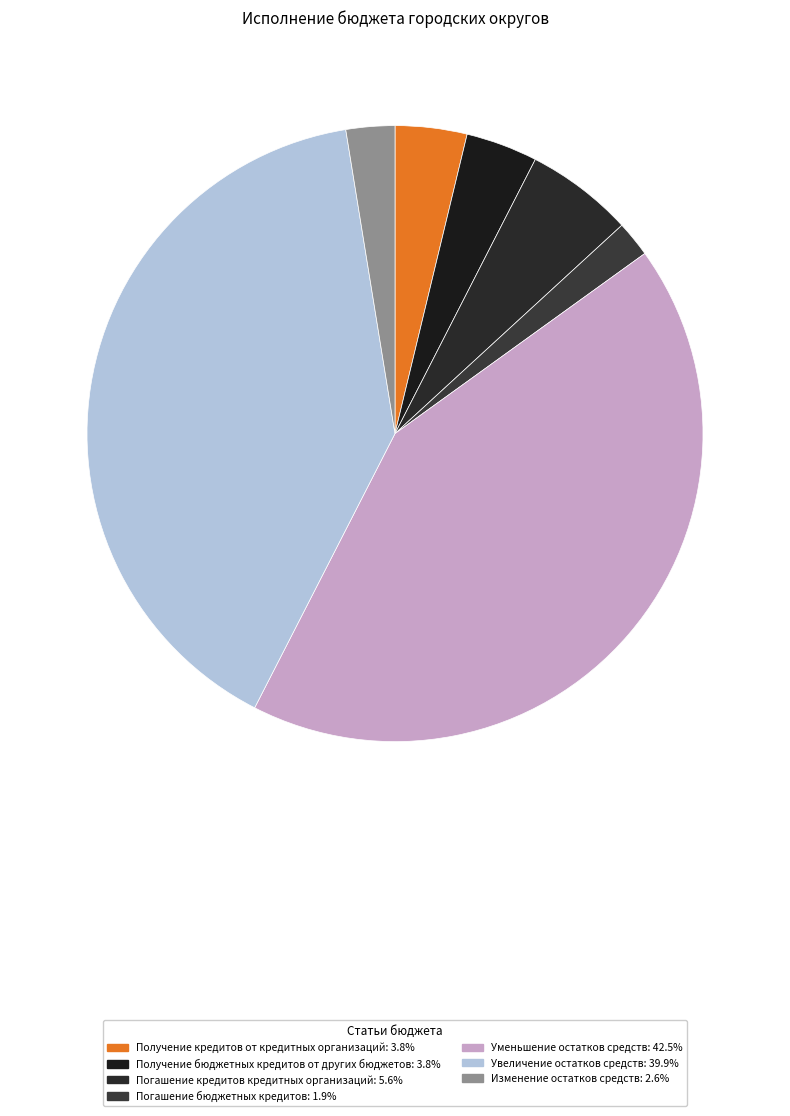

The Погашение кредитов кредитных организаций slice represents 6% of the pie. True or false?

True